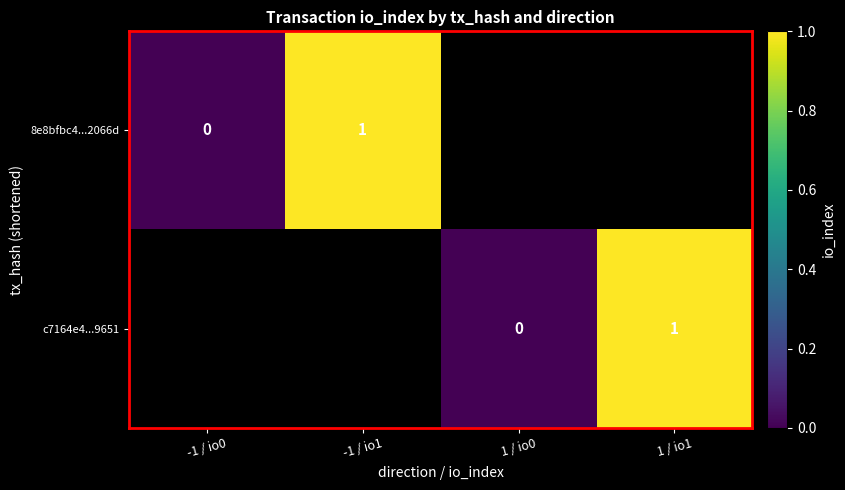

Is it true that 8e8bfbc4...2066d equals 0 at -1 / io1?

False